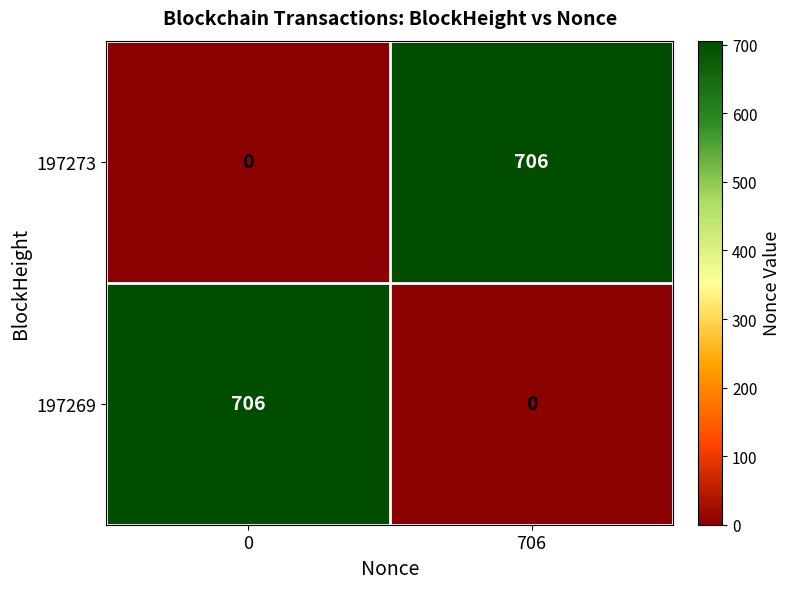

Is it true that 197273 equals 169 at 706?

False